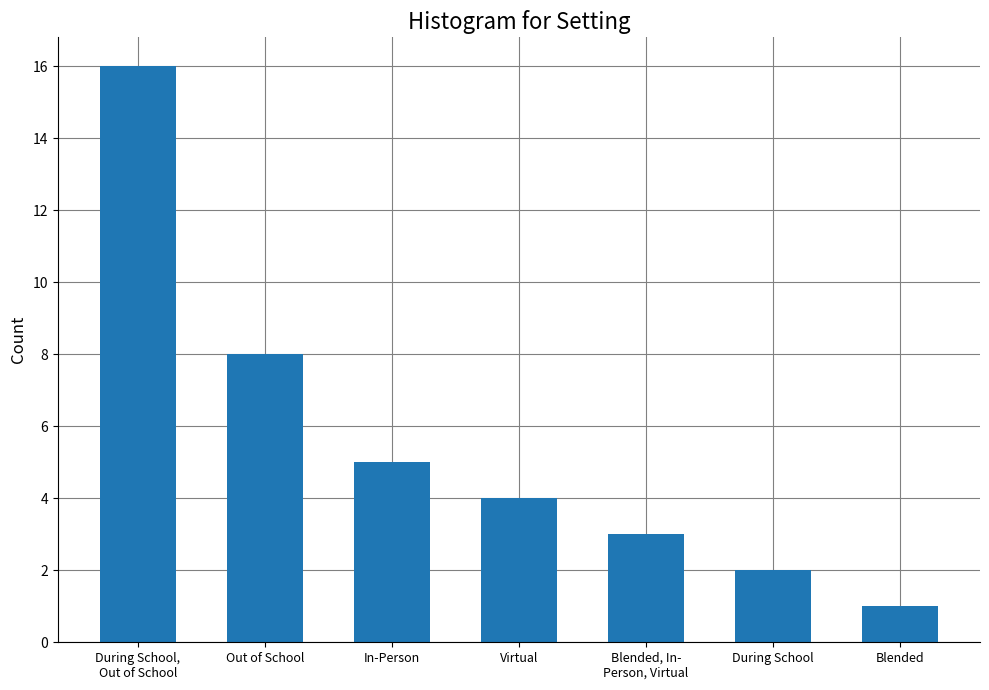

Where does the data first go above 4?

During School,
Out of School